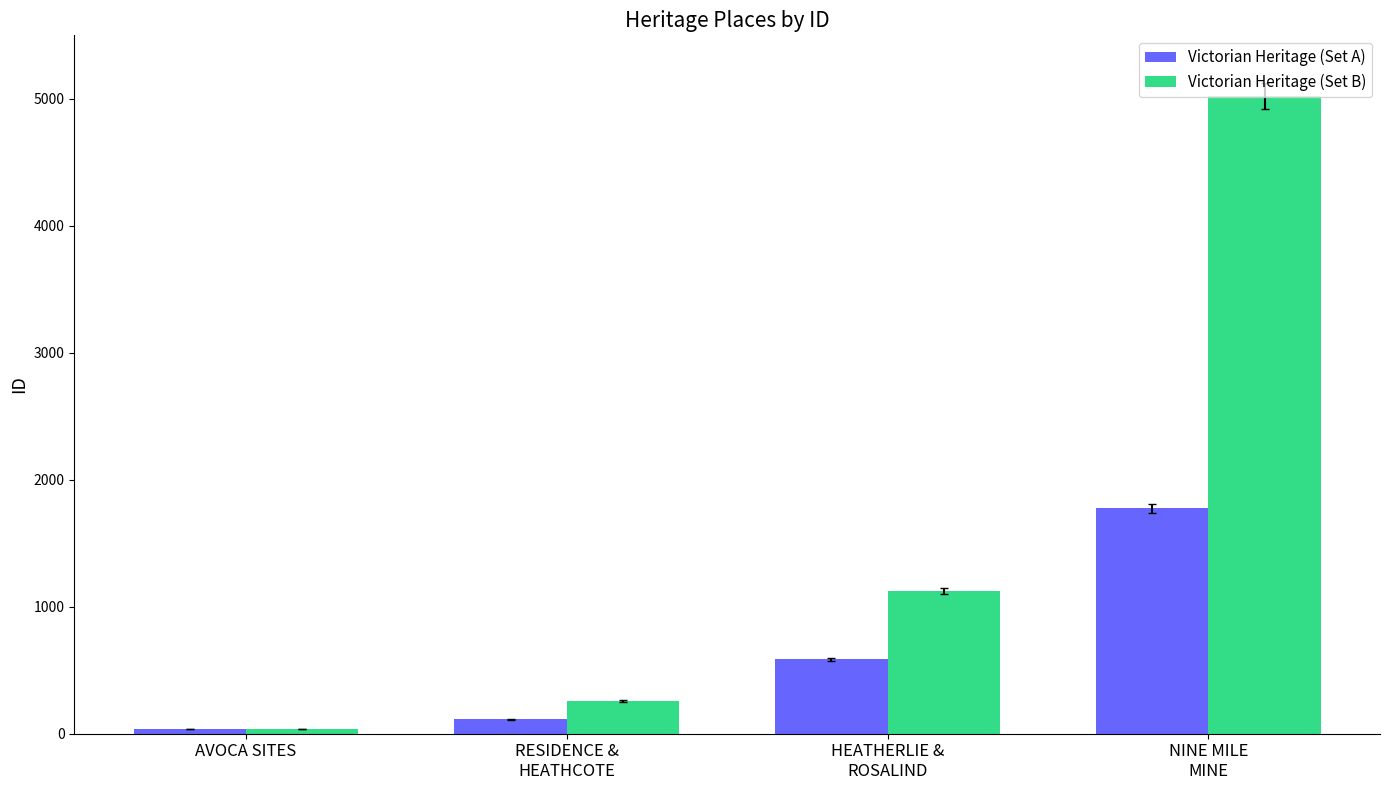

What is the label of the 3rd bar from the left?

HEATHERLIE &
ROSALIND